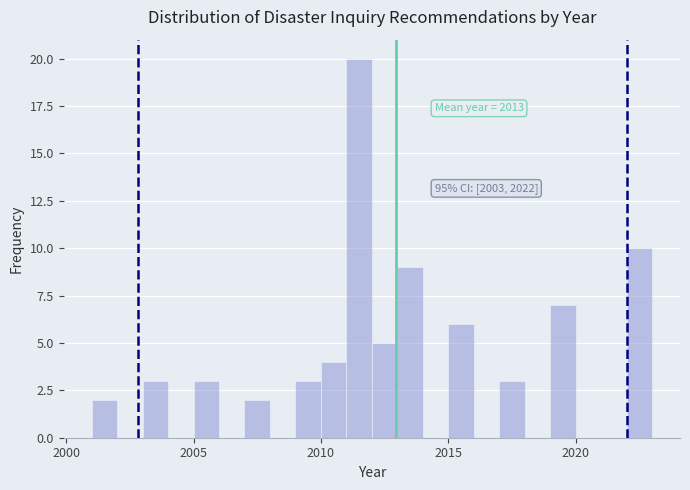

Read against the x-axis, roughly where is the centre of the tallest bar?

2011.5